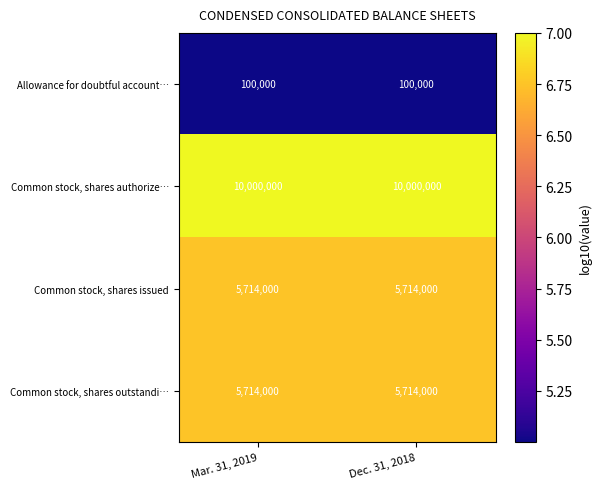

Is it true that Common stock, shares issued equals 5714000 at Mar. 31, 2019?

True